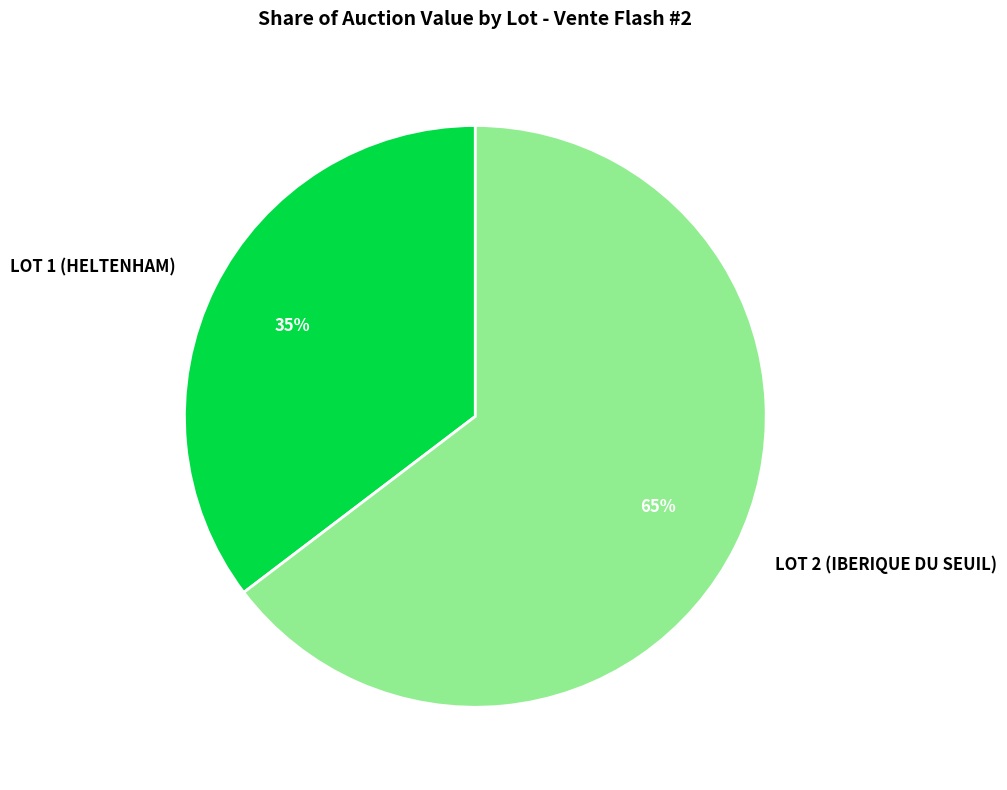

Is there a majority slice in this chart?

Yes